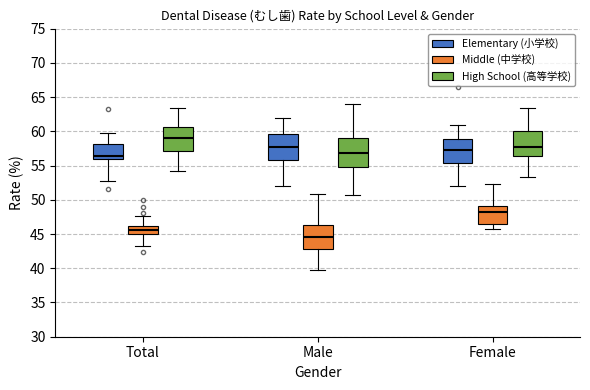

Reading left to right, read every box against the y-axis: the position of its median line, the range the box covers, and the ends of its whiskers. The values are not printed on the chart, so give them approximately, as read against the axis.

Total (Elementary (小学校)): median 56.5, box 56.0 to 58.0, whiskers 52.5 to 60.0
Total (Middle (中学校)): median 45.5, box 45.0 to 46.0, whiskers 43.0 to 47.5
Total (High School (高等学校)): median 59.0, box 57.0 to 60.5, whiskers 54.0 to 63.5
Male (Elementary (小学校)): median 57.5, box 56.0 to 59.5, whiskers 52.0 to 62.0
Male (Middle (中学校)): median 44.5, box 42.5 to 46.5, whiskers 40.0 to 51.0
Male (High School (高等学校)): median 57.0, box 54.5 to 59.0, whiskers 50.5 to 64.0
Female (Elementary (小学校)): median 57.5, box 55.5 to 59.0, whiskers 52.0 to 61.0
Female (Middle (中学校)): median 48.0, box 46.5 to 49.0, whiskers 45.5 to 52.0
Female (High School (高等学校)): median 58.0, box 56.5 to 60.0, whiskers 53.5 to 63.5